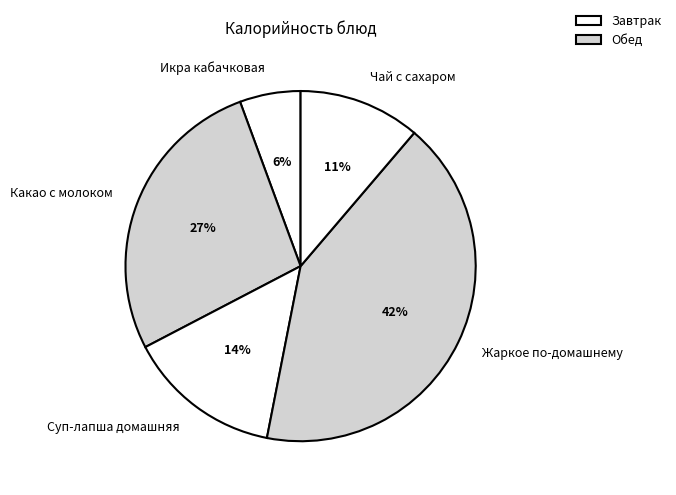

What percentage is the Суп-лапша домашняя slice, to the nearest percent?

14%